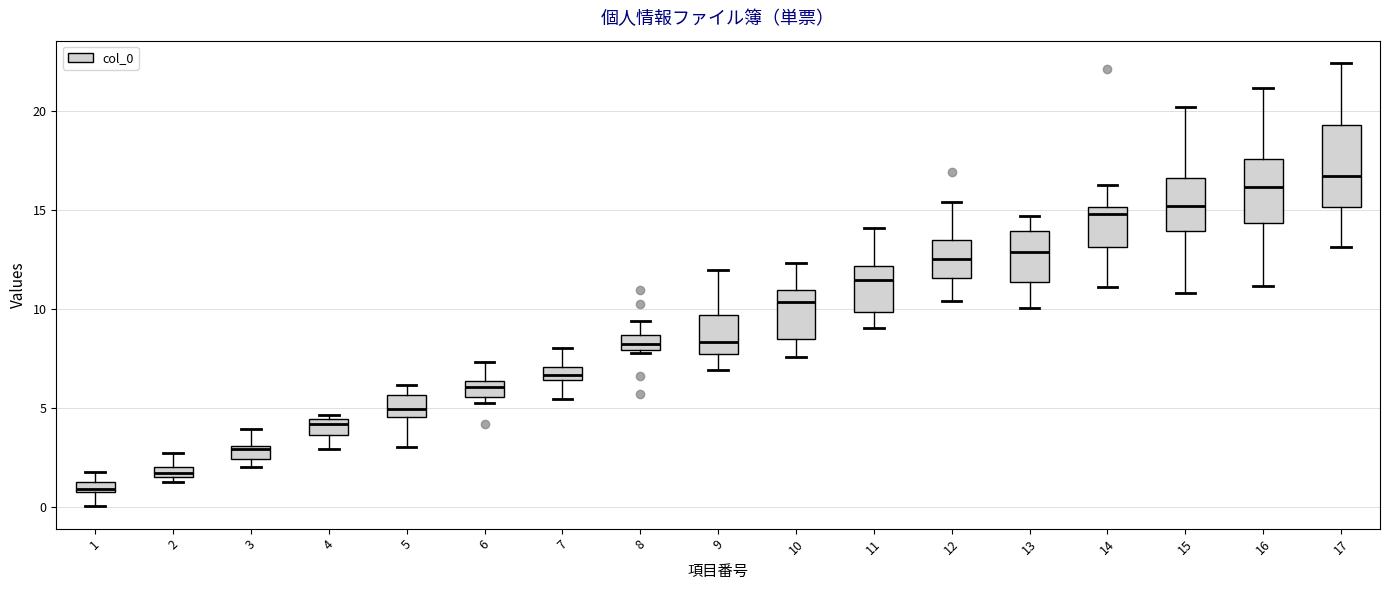

Where does the upper whisker of the box at x = 9 end on the y-axis? The values are not printed on the chart, so give them approximately, as read against the axis.

12.0